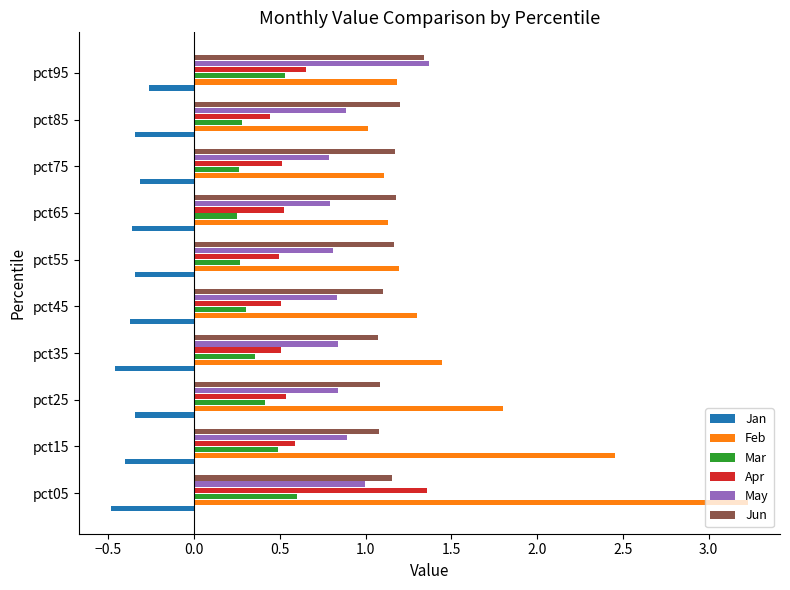

The value of Jun at pct95 is 1.3. True or false?

True